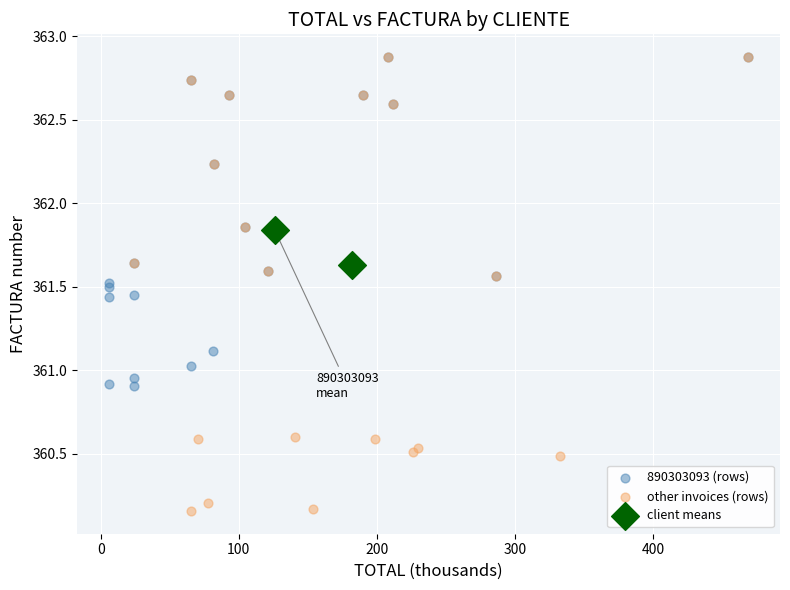

Which series has the widest spread of Y values?

other invoices (rows)